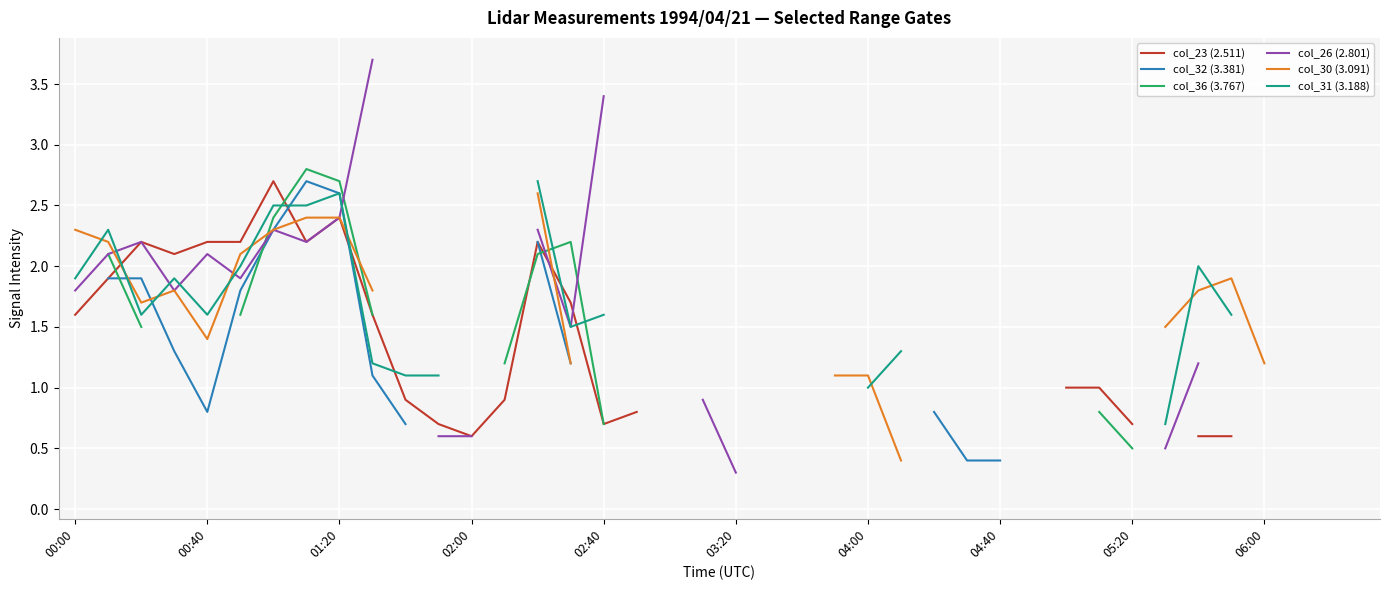

What are all the series names shown in the legend?

col_23 (2.511), col_32 (3.381), col_36 (3.767), col_26 (2.801), col_30 (3.091), col_31 (3.188)